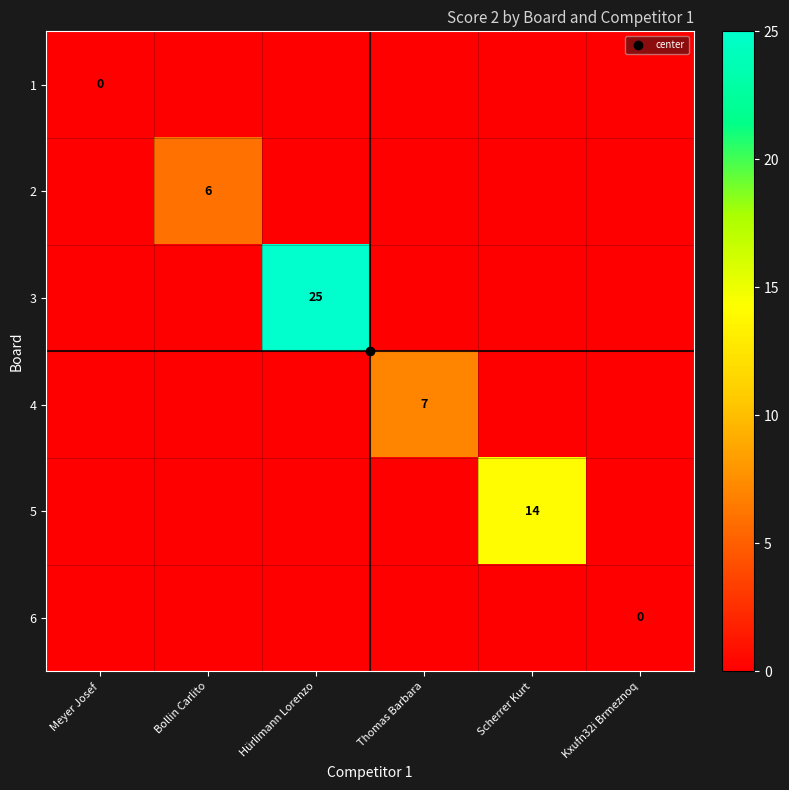

At how many categories does at least one series exceed 1?

4